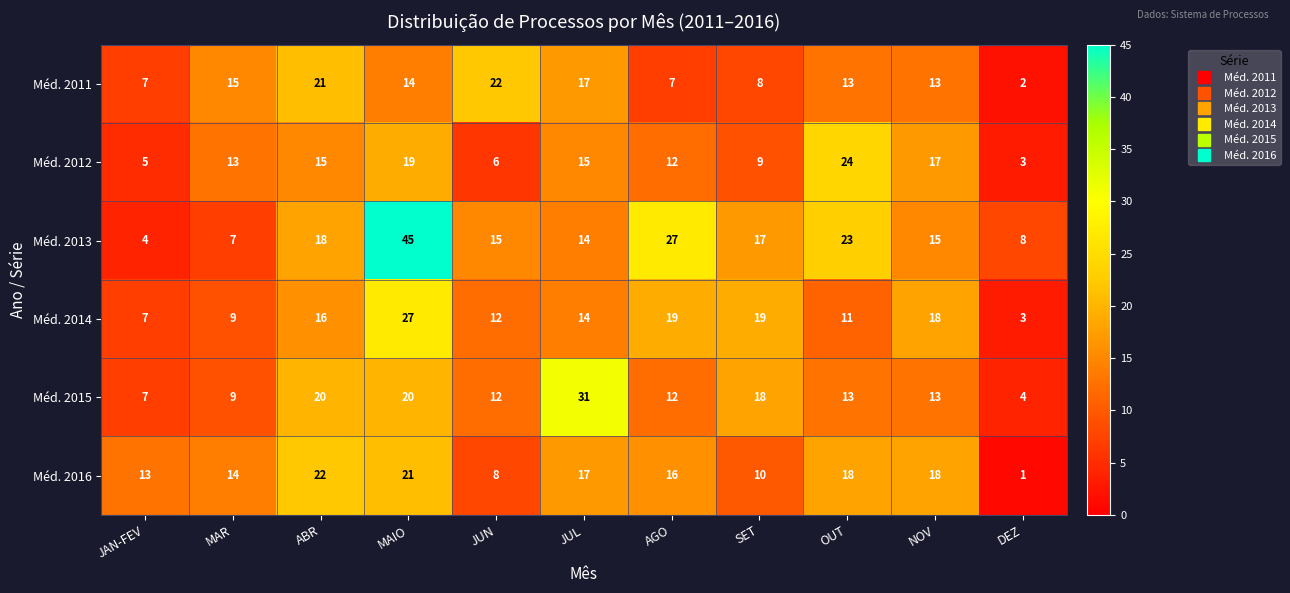

What is the difference between the maximum and minimum values in the Méd. 2015 series?

27